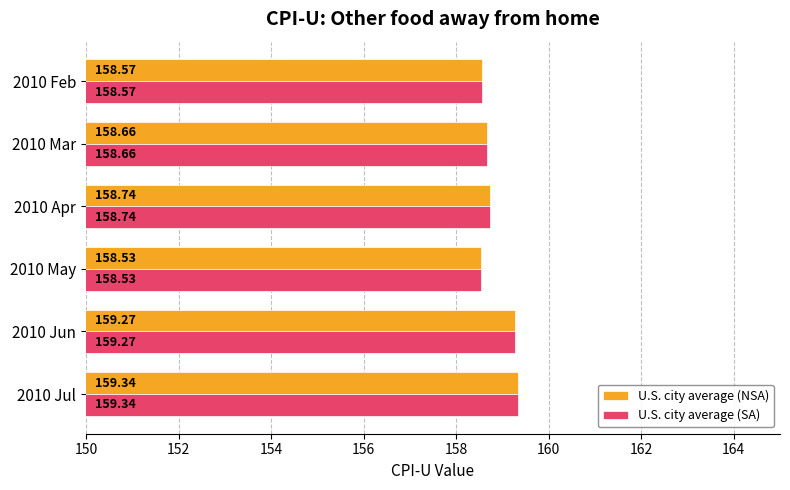

What are all the series names shown in the legend?

U.S. city average (NSA), U.S. city average (SA)